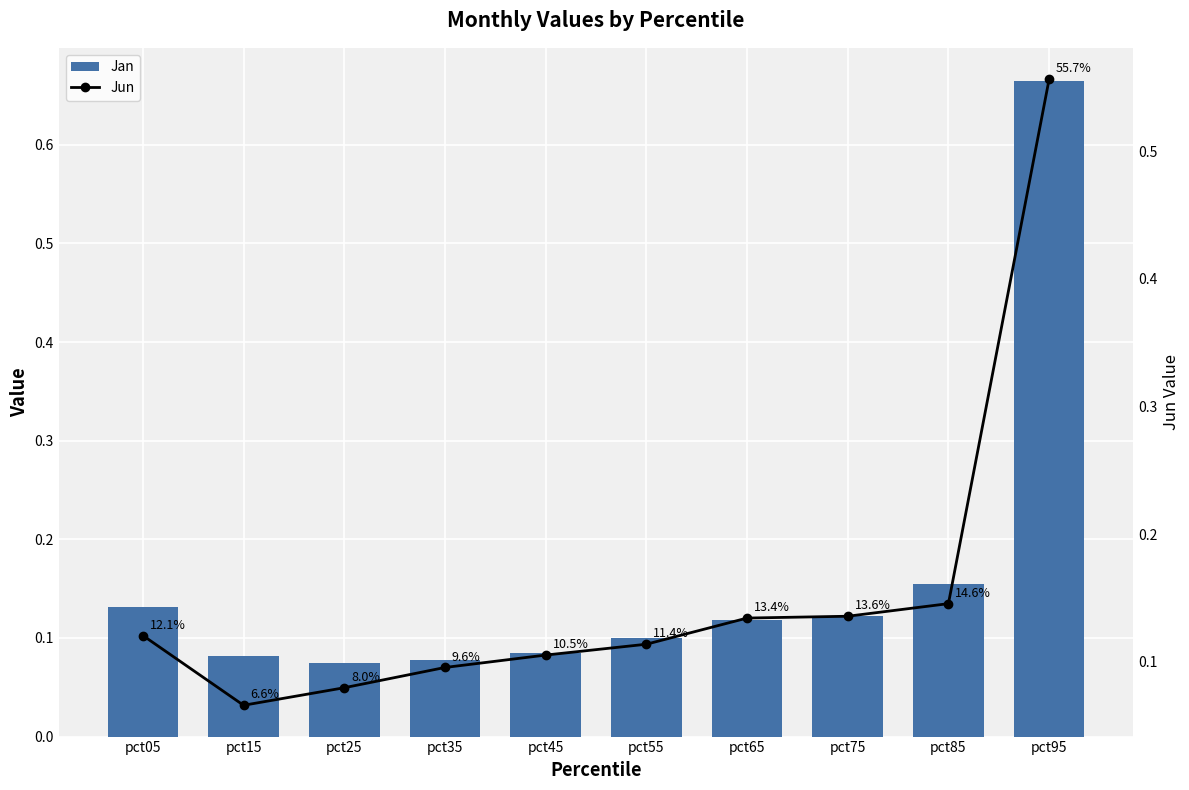

Reading left to right, list all the values displayed in this chart.

Jan: pct05=0.1	pct15=0.1	pct25=0.1	pct35=0.1	pct45=0.1	pct55=0.1	pct65=0.1	pct75=0.1	pct85=0.2	pct95=0.7
Jun: pct05=0.1	pct15=0.1	pct25=0.1	pct35=0.1	pct45=0.1	pct55=0.1	pct65=0.1	pct75=0.1	pct85=0.1	pct95=0.6